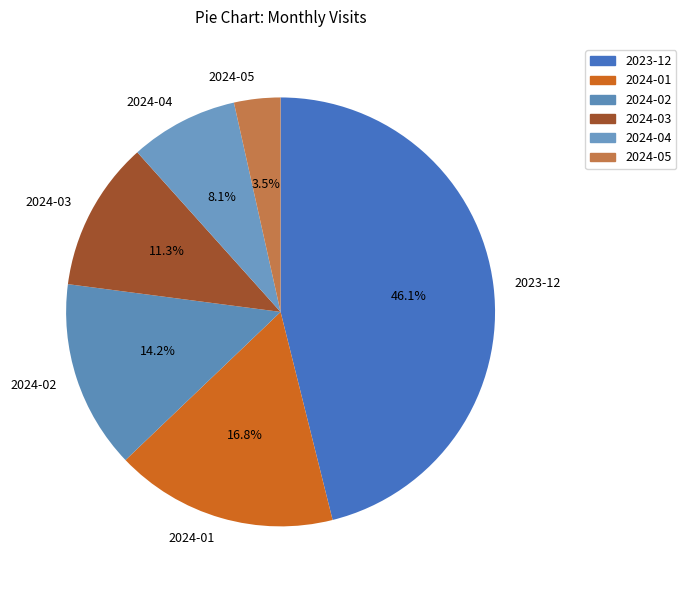

How many segments does this pie chart have?

6